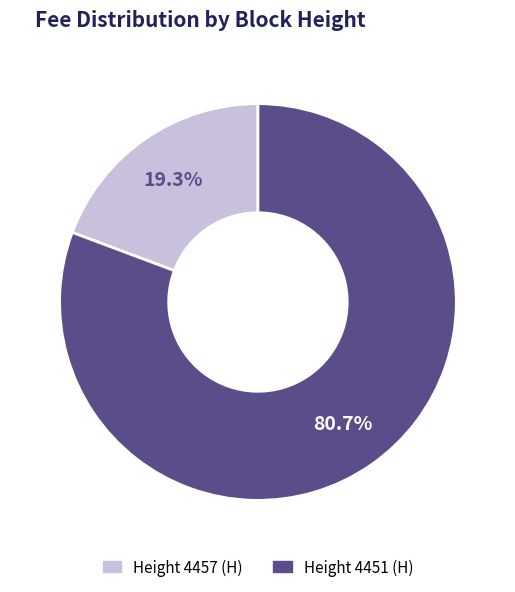

Does any single category account for the majority?

Yes